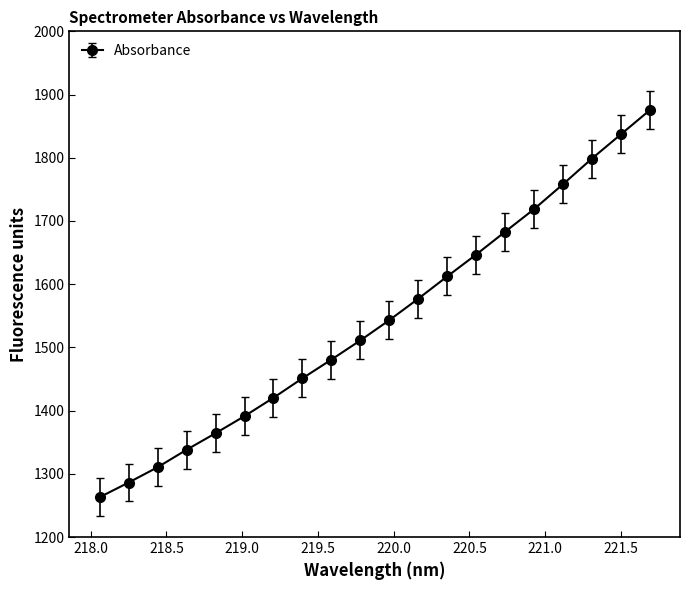

What is the greatest value displayed?

1875.2